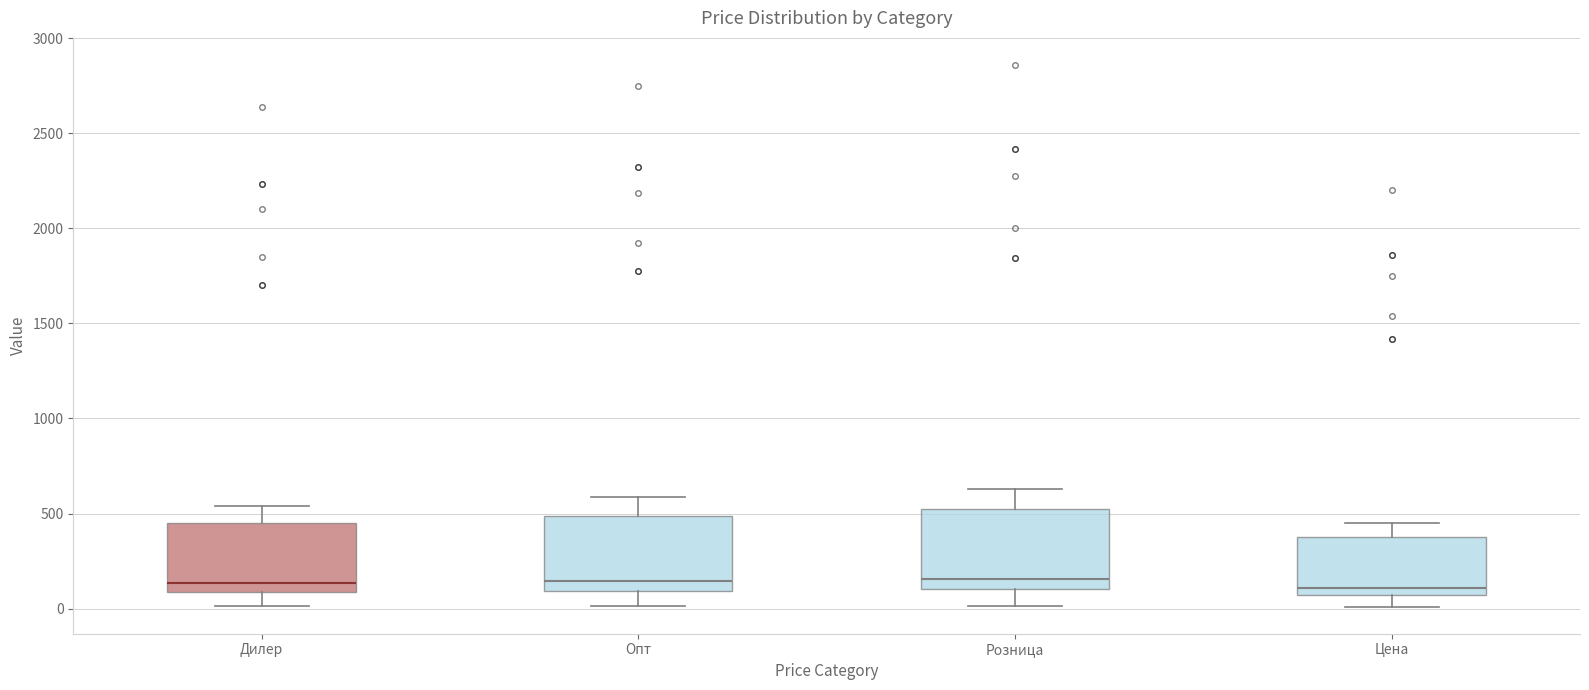

Reading left to right, transcribe this box plot: for each box, give where its median line is, the range the box spans, and where its two whiskers end, as read against the y-axis. The values are not printed on the chart, so give them approximately, as read against the axis.

Дилер: median 150, box 100 to 450, whiskers 0 to 550
Опт: median 150, box 100 to 500, whiskers 0 to 600
Розница: median 150, box 100 to 550, whiskers 0 to 650
Цена: median 100, box 50 to 400, whiskers 0 to 450